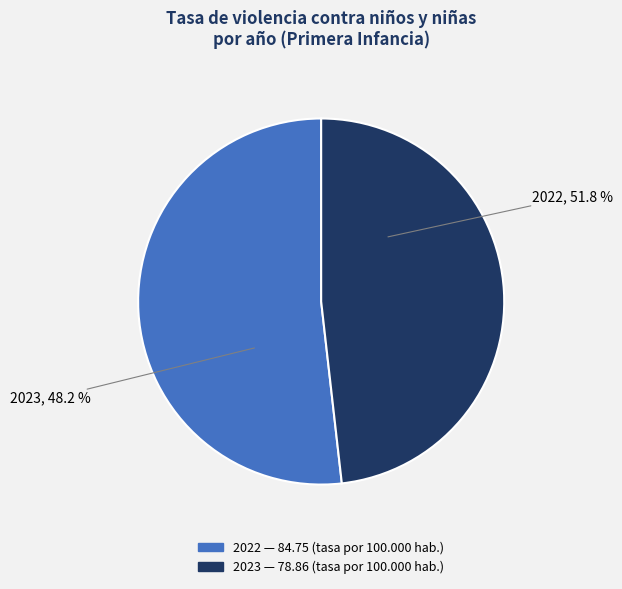

To the nearest percent, what percentage of the pie is 2022?

52%